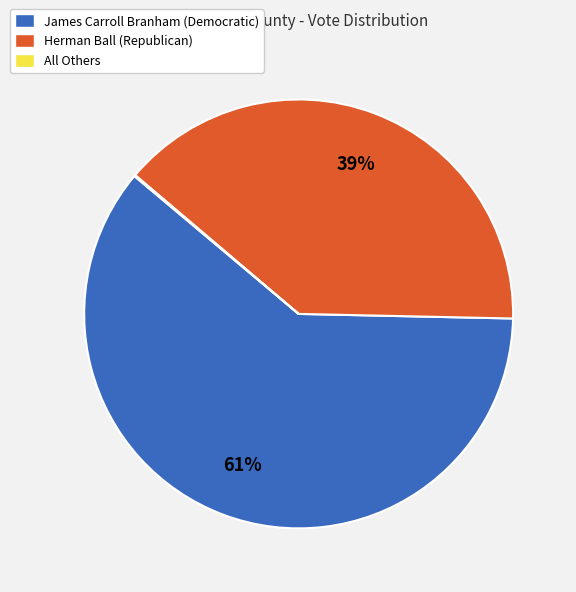

Which slice is the largest?

James Carroll Branham (Democratic)